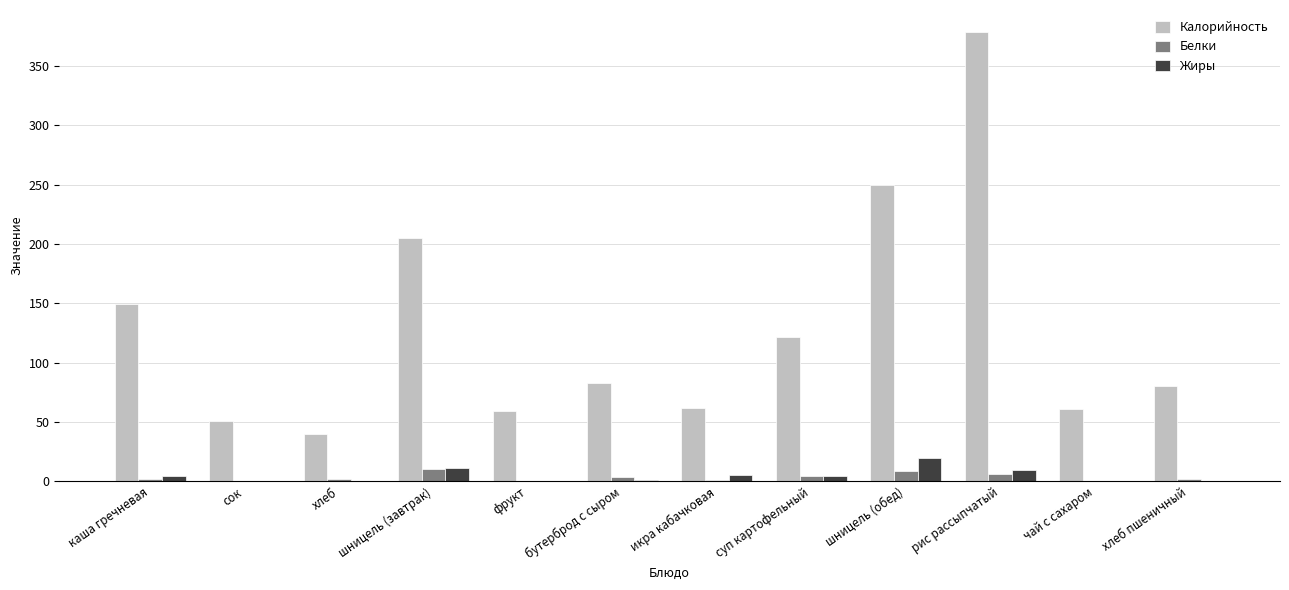

What is the sum of all Белки values?

41.8